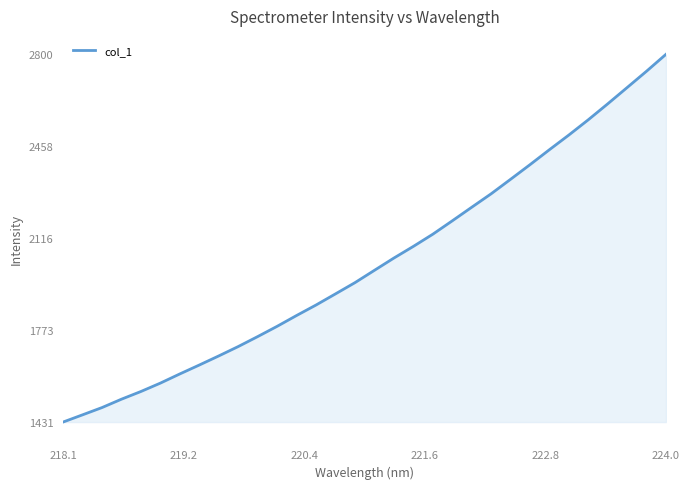

What is the greatest value displayed?

2799.8